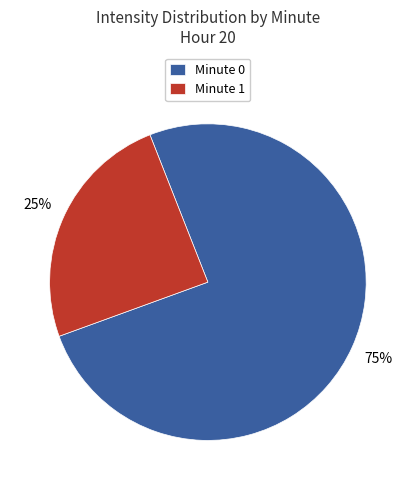

Is it true that Minute 0 is 68% of the pie?

False